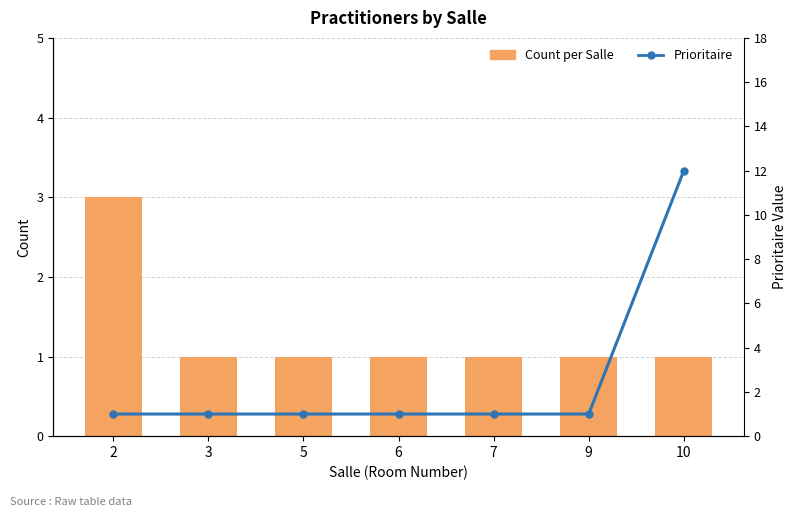

What are all the series names shown in the legend?

Count per Salle, Prioritaire